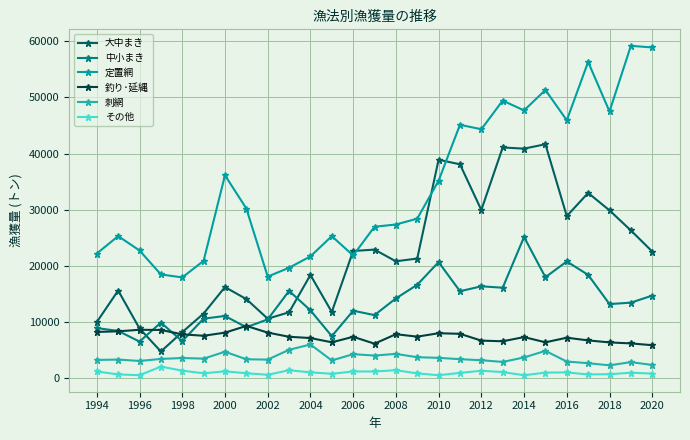

True or false: その他 and 釣り･延縄 intersect in this chart.

False